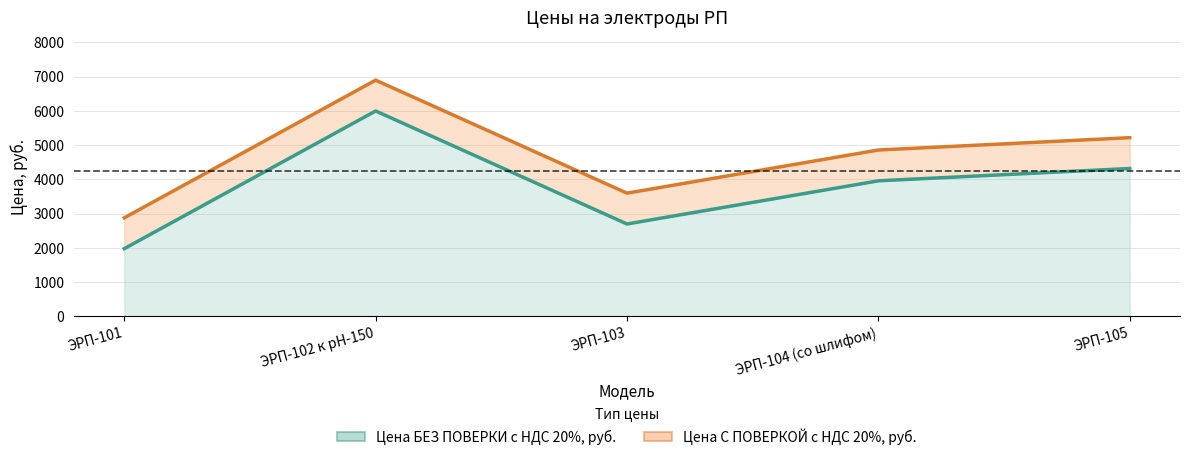

List the labels in order of Цена С ПОВЕРКОЙ с НДС 20%, руб. value, largest first.

ЭРП-102 к рН-150, ЭРП-105, ЭРП-104 (со шлифом), ЭРП-103, ЭРП-101